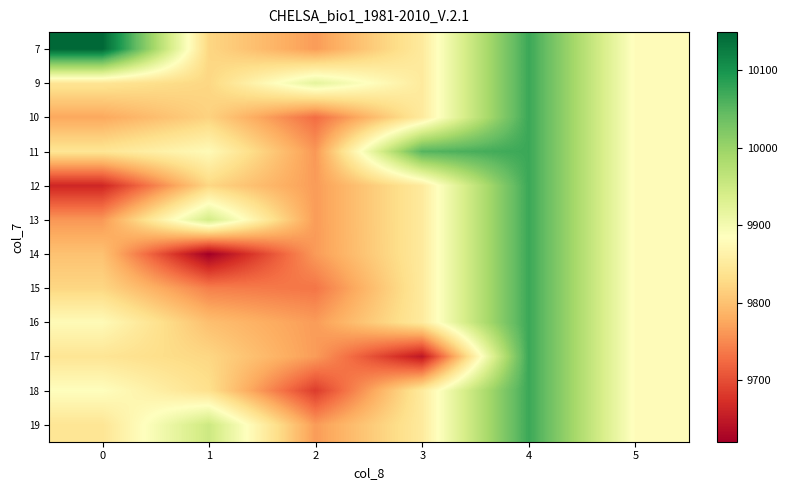

Reading left to right, transcribe all the data shown in this chart.

7: 0=10149.0	1=9823.2	2=9765.4	3=9851.0	4=10073.0	5=9880.0
9: 0=9842.1	1=9823.2	2=9920.0	3=9851.0	4=10073.0	5=9880.0
10: 0=9776.0	1=9818.5	2=9727.0	3=9851.0	4=10073.0	5=9880.0
11: 0=9842.1	1=9877.0	2=9762.0	3=10054.0	4=10073.0	5=9880.0
12: 0=9664.5	1=9823.2	2=9765.4	3=9851.0	4=10073.0	5=9880.0
13: 0=9762.0	1=9943.0	2=9765.4	3=9851.0	4=10073.0	5=9880.0
14: 0=9801.0	1=9621.0	2=9764.5	3=9851.0	4=10073.0	5=9880.0
15: 0=9823.0	1=9742.0	2=9734.0	3=9851.0	4=10073.0	5=9880.0
16: 0=9877.5	1=9798.5	2=9765.4	3=9851.0	4=10073.0	5=9880.0
17: 0=9842.1	1=9823.2	2=9765.4	3=9648.0	4=10073.0	5=9880.0
18: 0=9884.0	1=9835.0	2=9685.0	3=9851.0	4=10073.0	5=9880.0
19: 0=9842.1	1=9951.0	2=9765.4	3=9851.0	4=10073.0	5=9880.0